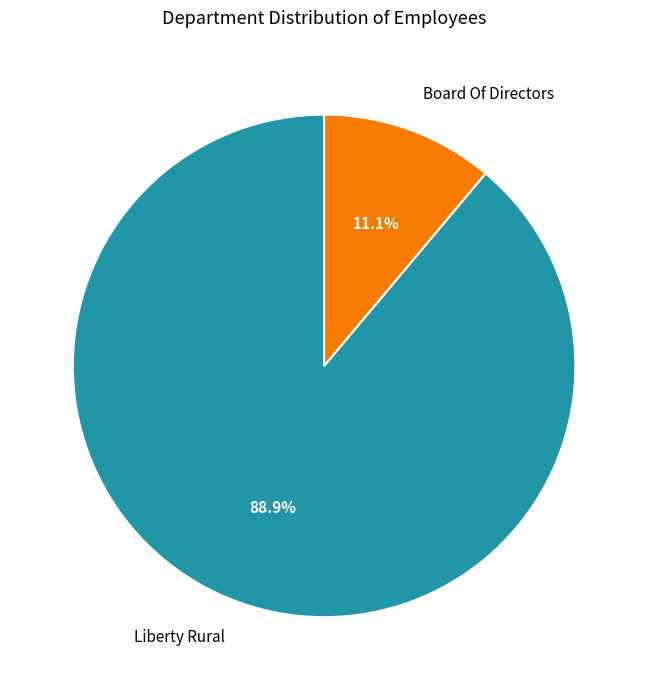

Is it true that Liberty Rural is 89% of the pie?

True